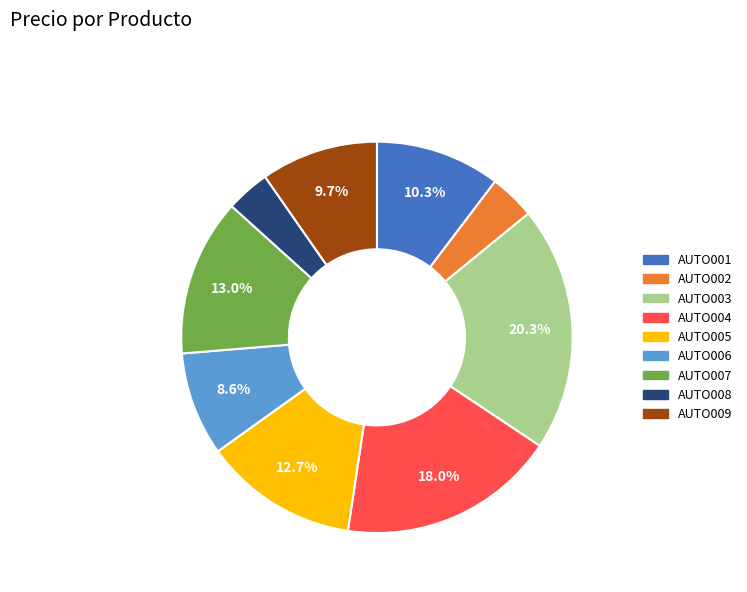

To the nearest percent, what is the difference between the AUTO007 and AUTO006 slice percentages?

4%